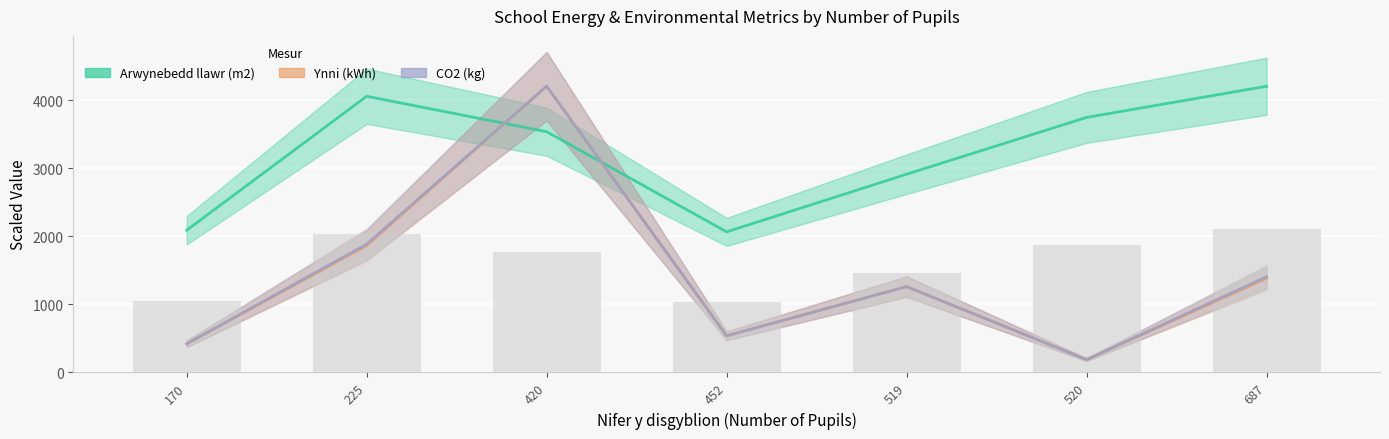

What is the lowest value of the CO2 (kg) series?

188.6